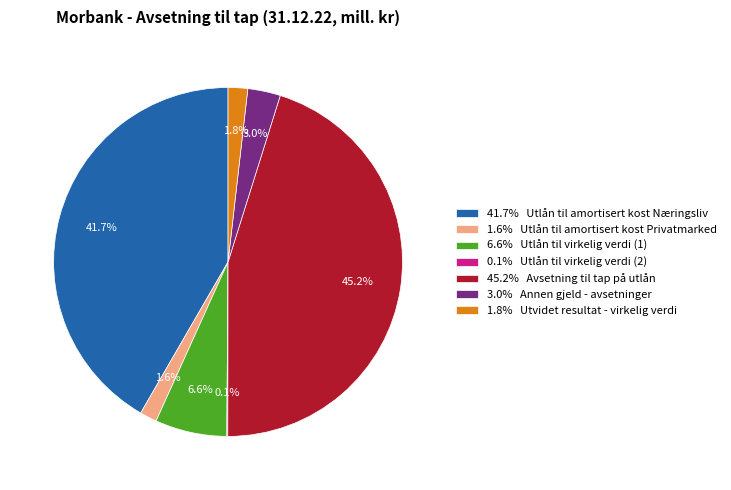

Between 1.8% Utvidet resultat - virkelig verdi and 6.6% Utlån til virkelig verdi (1), which is larger?

6.6% Utlån til virkelig verdi (1)